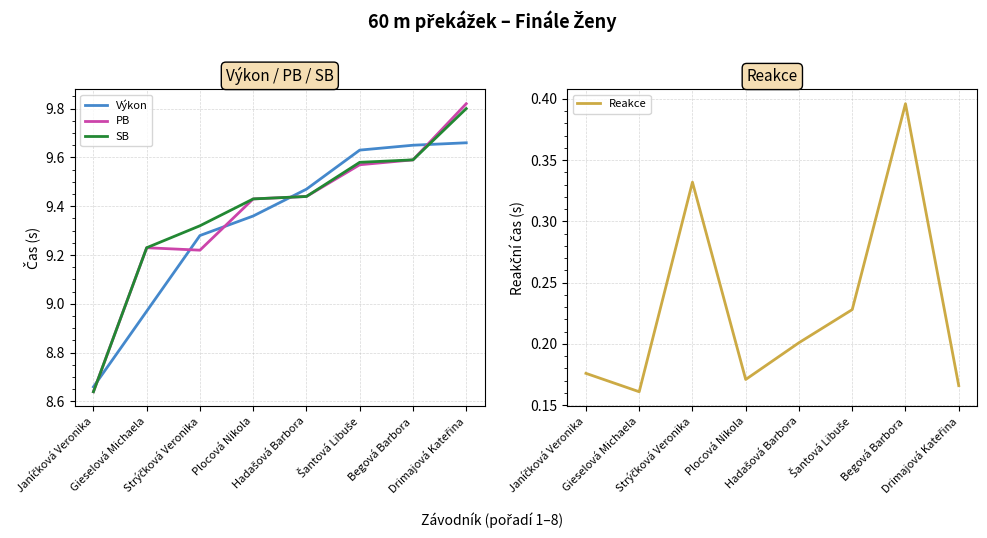

How many lines are shown in the chart?

4